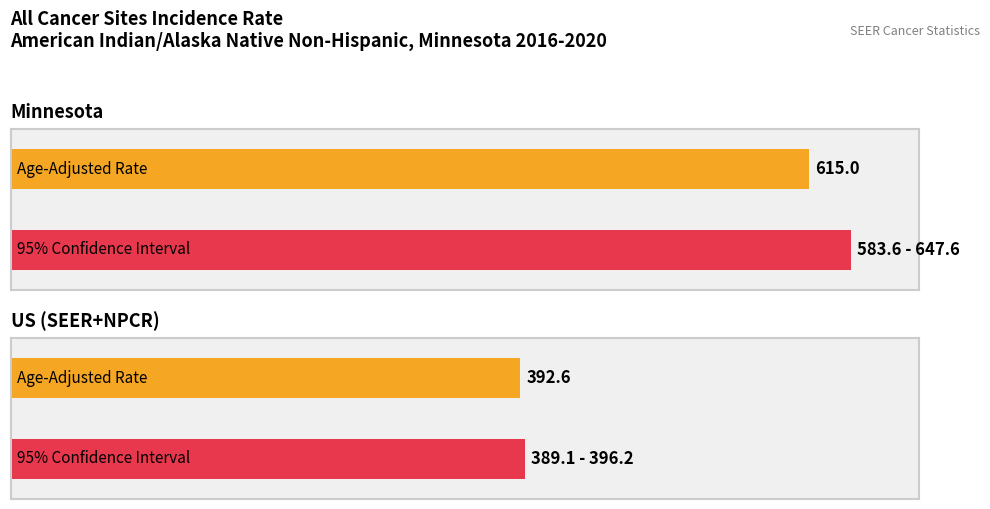

Rank the series at US (SEER+NPCR) from lowest to highest value.

Lower 95% CI, Age-Adjusted Incidence Rate, Upper 95% CI